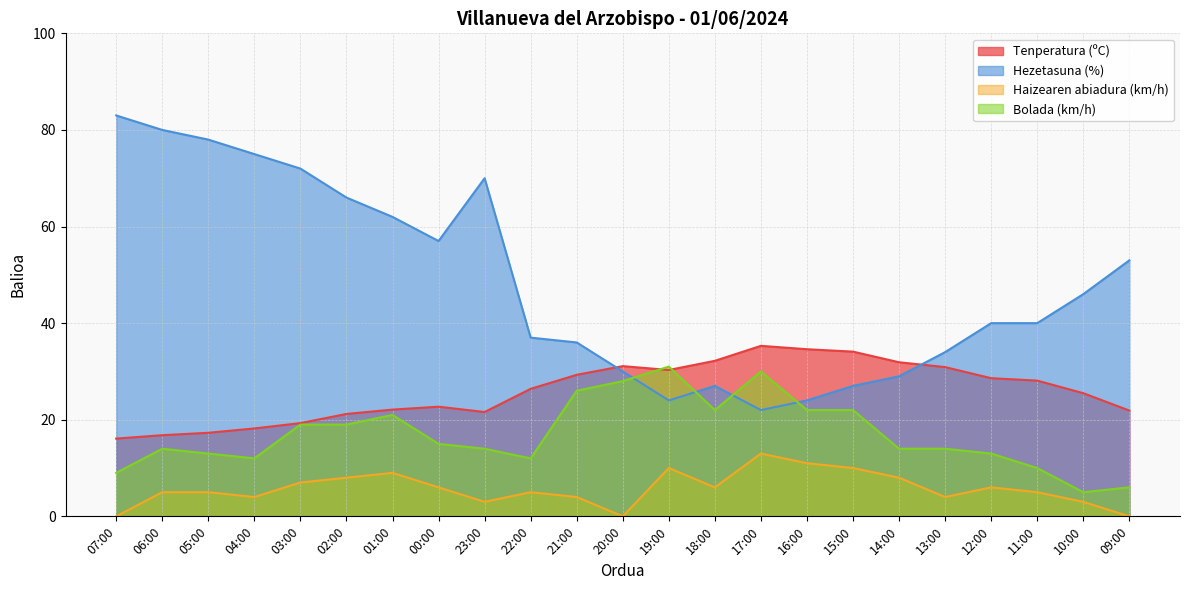

At which category is the sum across all series the highest?

03:00